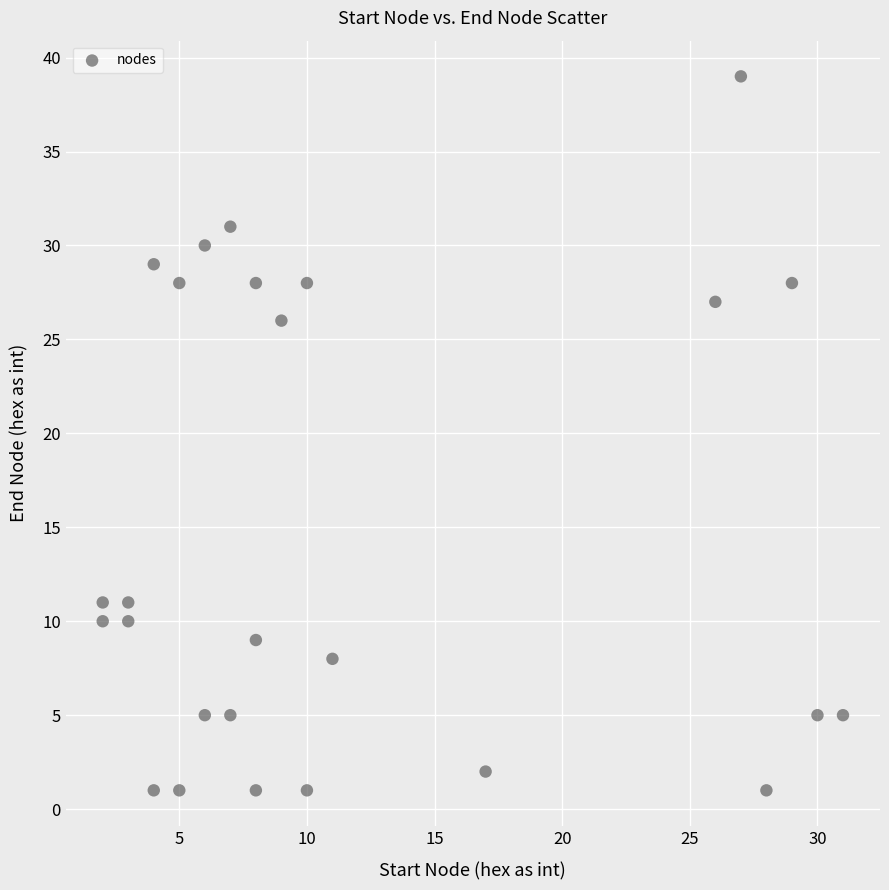

What is the range of Y values (max minus min)?

38